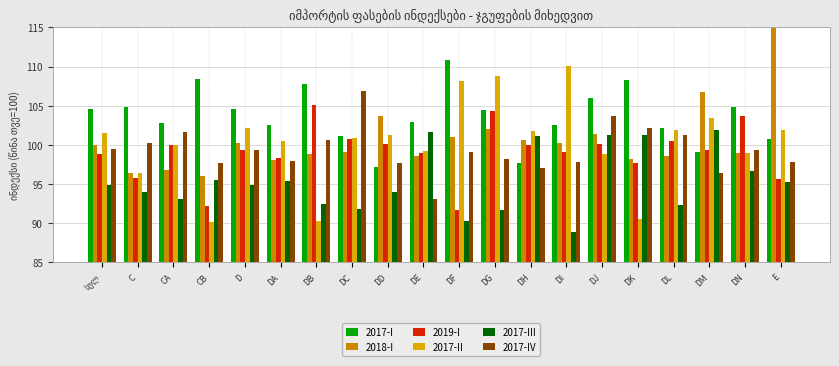

Rank the series at DM from lowest to highest value.

2017-IV, 2017-I, 2019-I, 2017-III, 2017-II, 2018-I